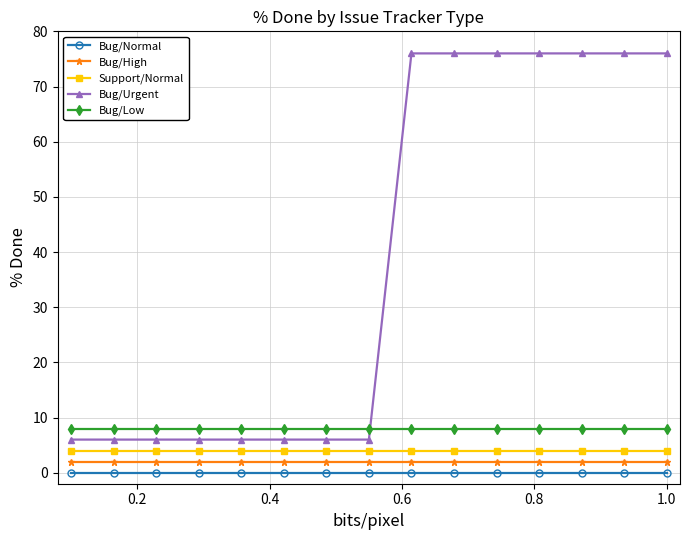

What is the average value of the Support/Normal series?

4